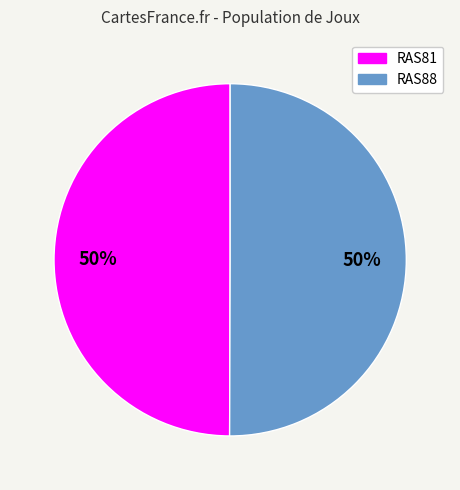

Count the number of slices in the pie.

2